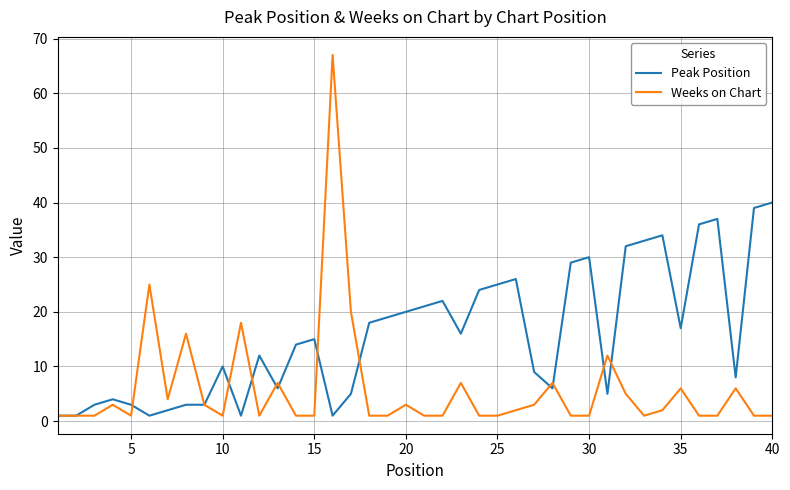

Rank the series by their maximum value, from highest to lowest.

Weeks on Chart, Peak Position